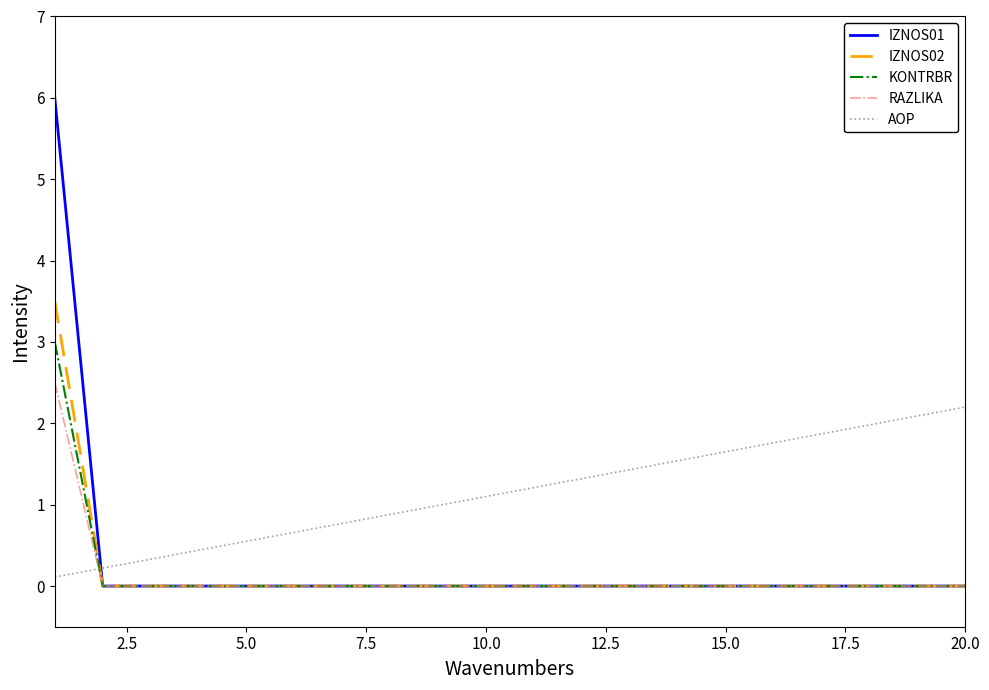

Count the number of data series in this chart.

5